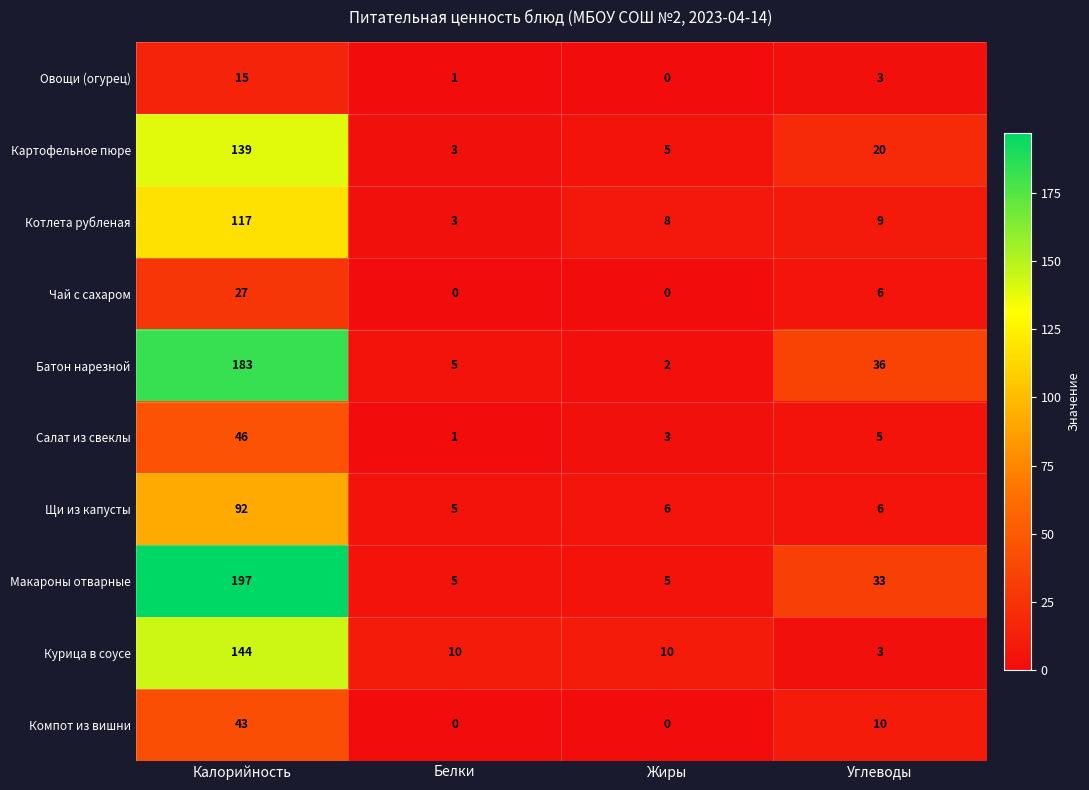

Which series has the largest total across all categories?

Макароны отварные